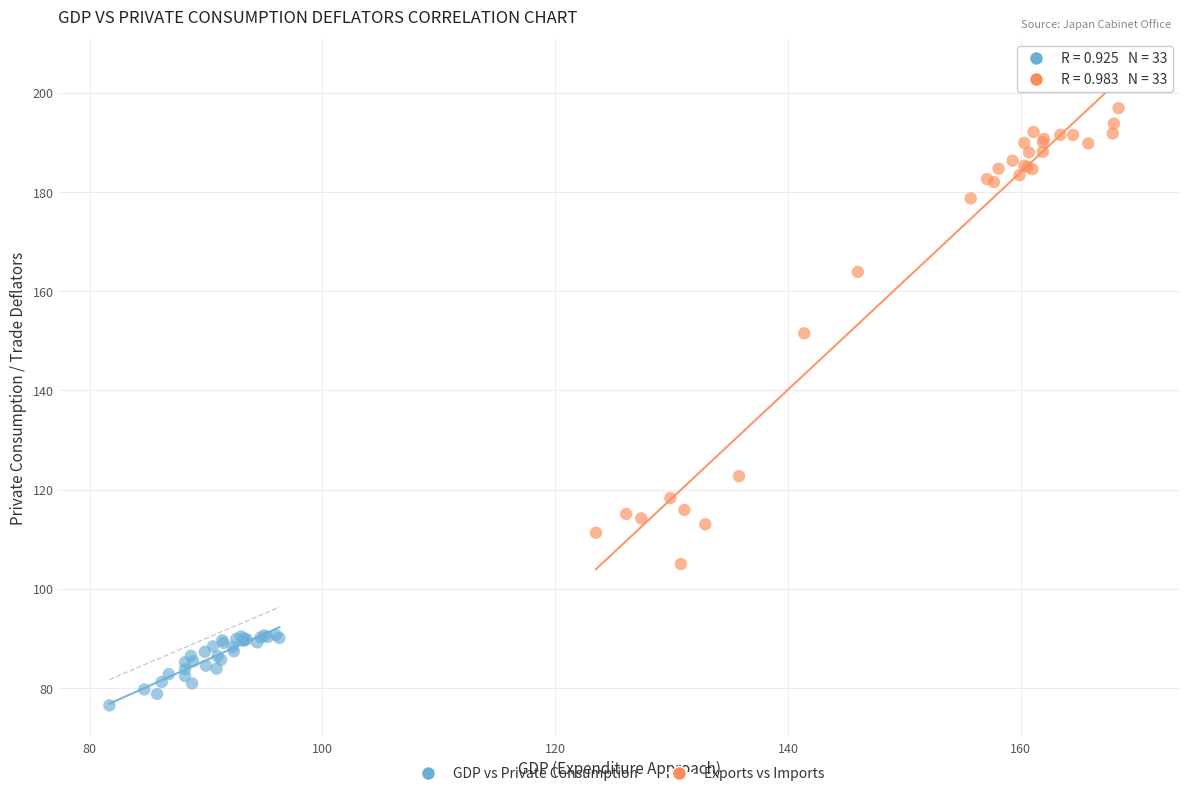

Which series contains the highest Y value?

Exports vs Imports